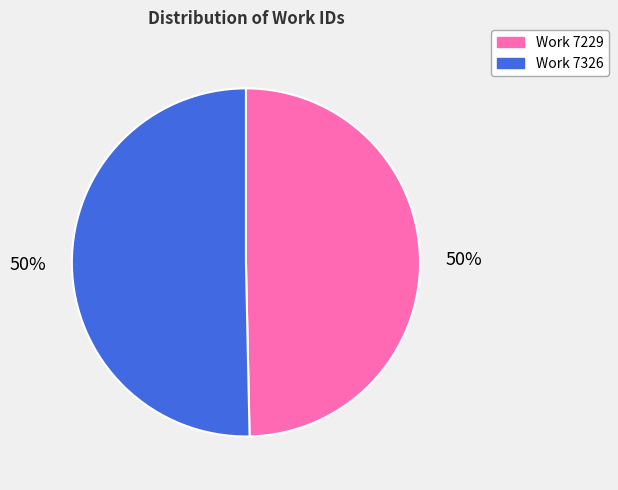

To the nearest percent, what portion does Work 7326 represent?

50%